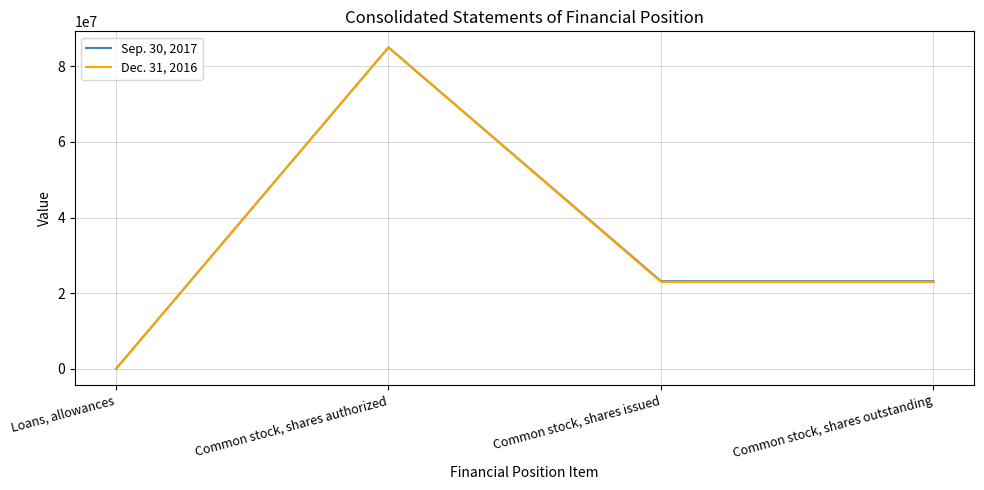

Reading right to left, extract all data points from this chart.

Sep. 30, 2017: Common stock, shares outstanding=23188650	Common stock, shares issued=23188650	Common stock, shares authorized=85000000	Loans, allowances=15048
Dec. 31, 2016: Common stock, shares outstanding=23004668	Common stock, shares issued=23004668	Common stock, shares authorized=85000000	Loans, allowances=16801